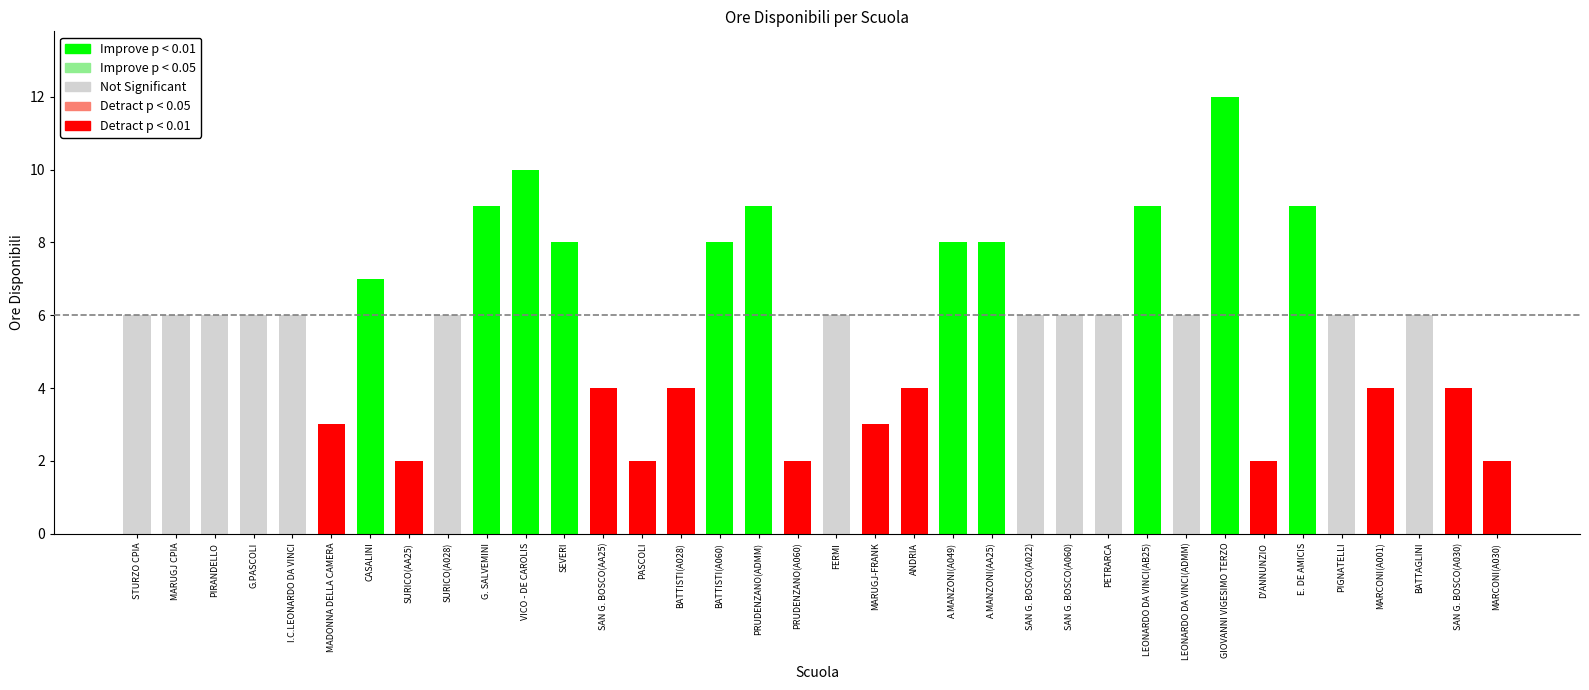

What is the difference between the maximum and minimum values?

10